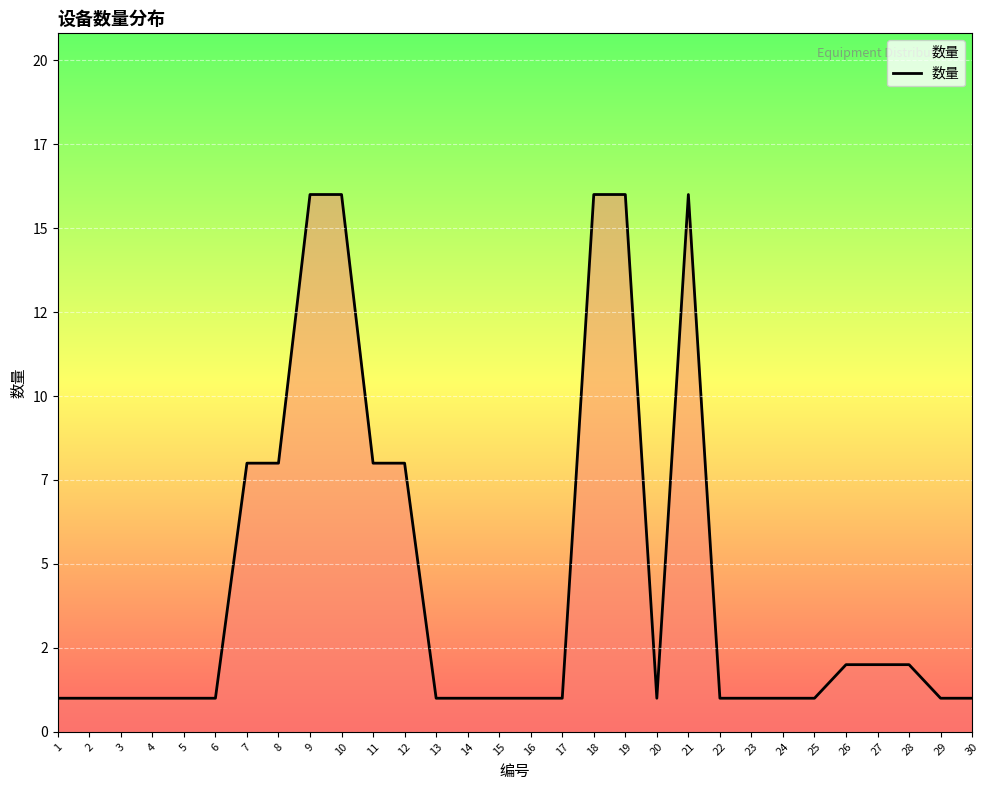

Does the chart have visible grid lines?

Yes